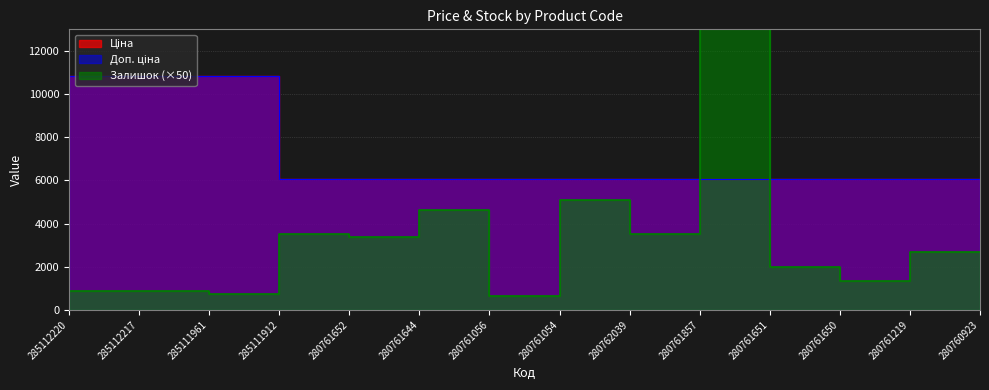

At which category is the sum across all series the highest?

280761651